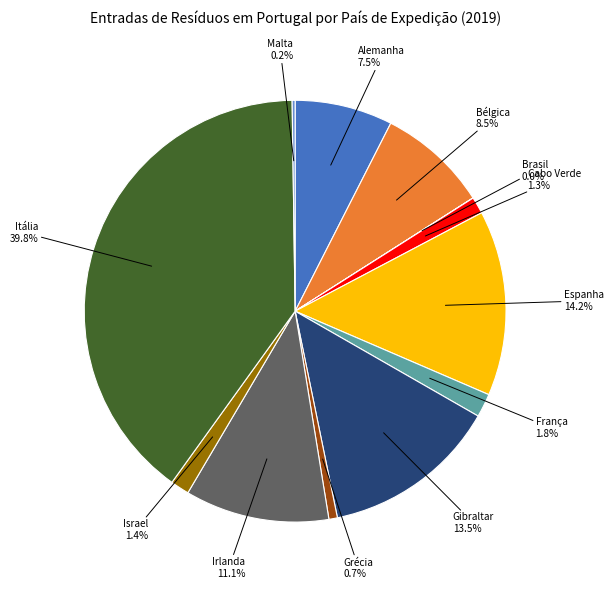

Is there a majority slice in this chart?

No